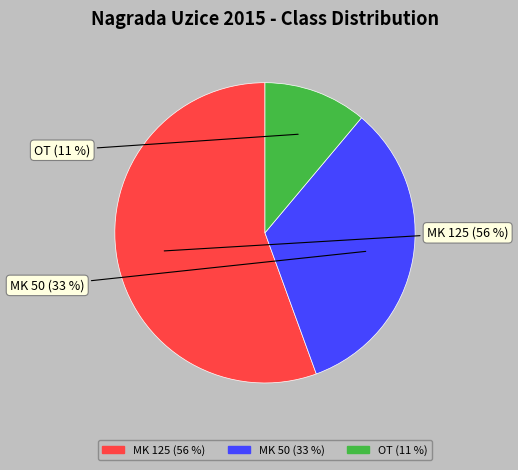

Combined, do MK 125 and MK 50 account for over 50%?

Yes